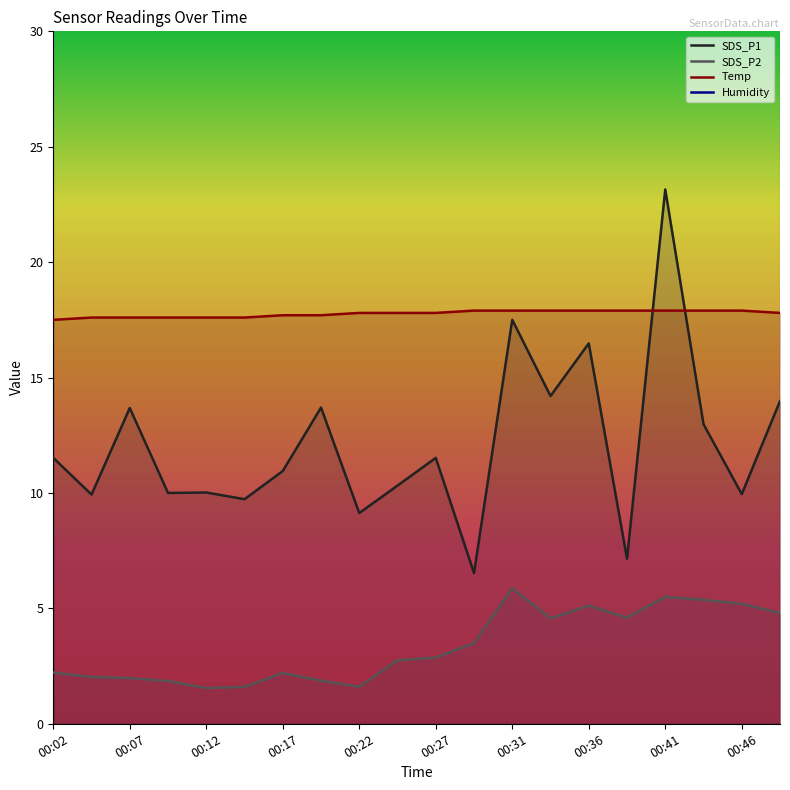

What is the lowest value of the SDS_P2 series?

1.6